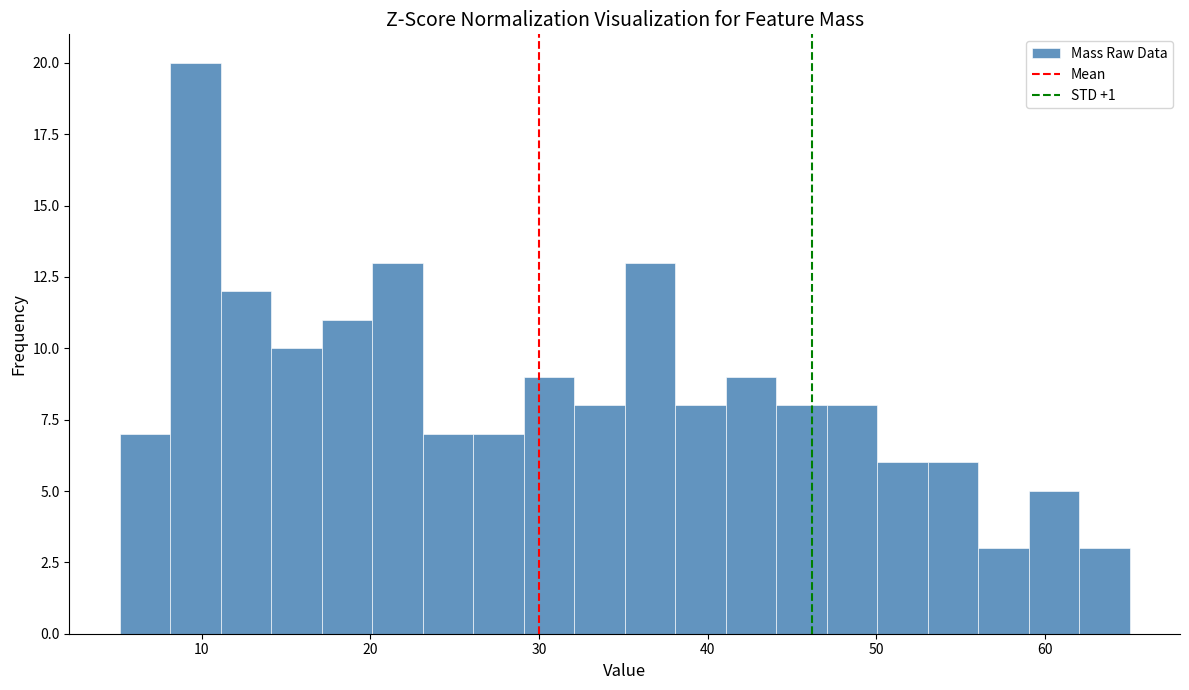

Around what value on the x-axis is the tallest bar? Give the approximate position of its centre, as read against the axis.

10